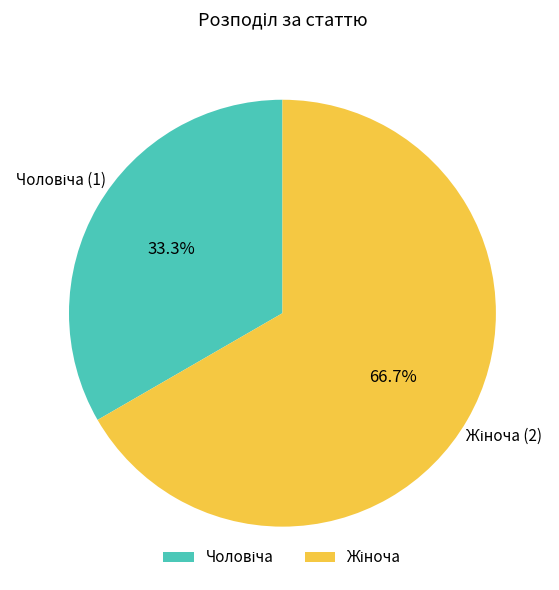

Is there any slice that represents more than half of the pie?

Yes